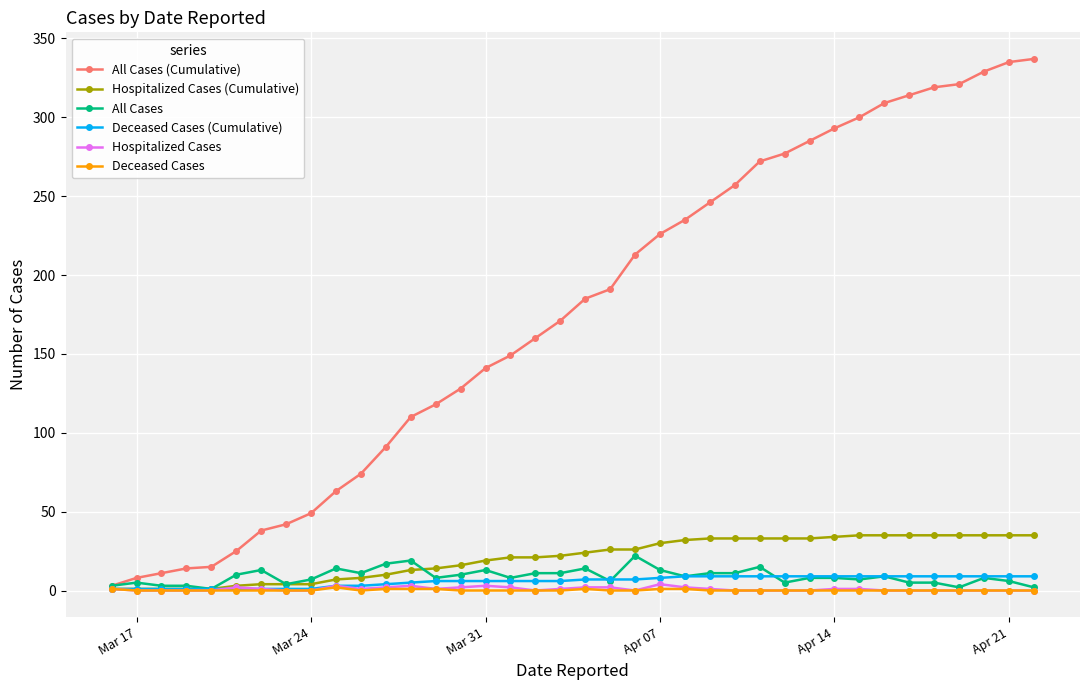

Which series has the largest total across all categories?

All Cases (Cumulative)